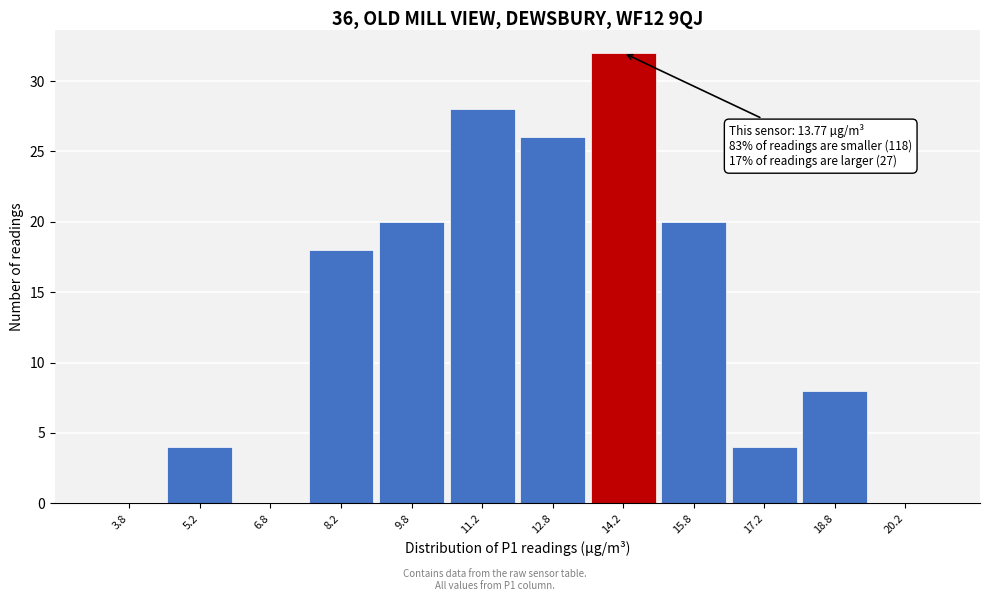

Over which range of the x-axis is the bar tallest?

13.5 to 15.0